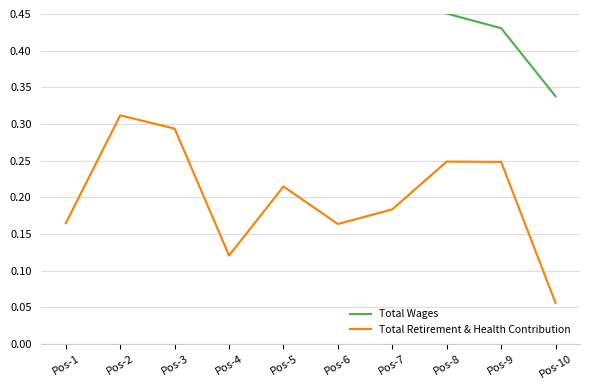

The Total Wages series shows 0.8 at Pos-2. True or false?

True